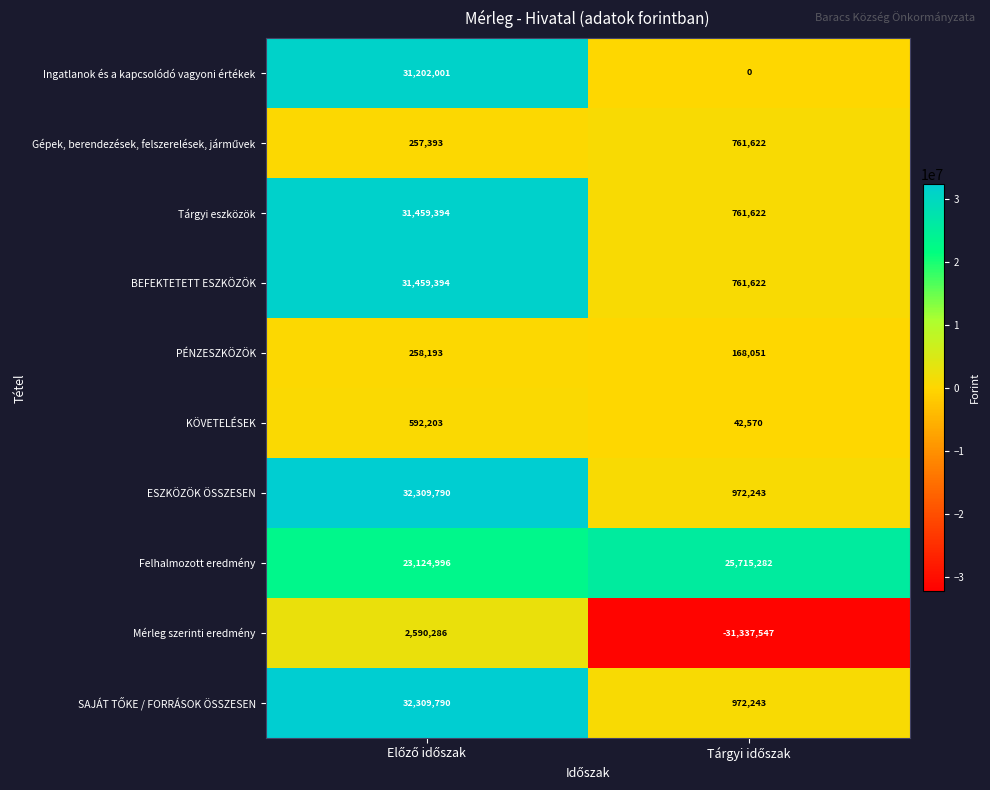

Which series has the widest spread of values?

Mérleg szerinti eredmény